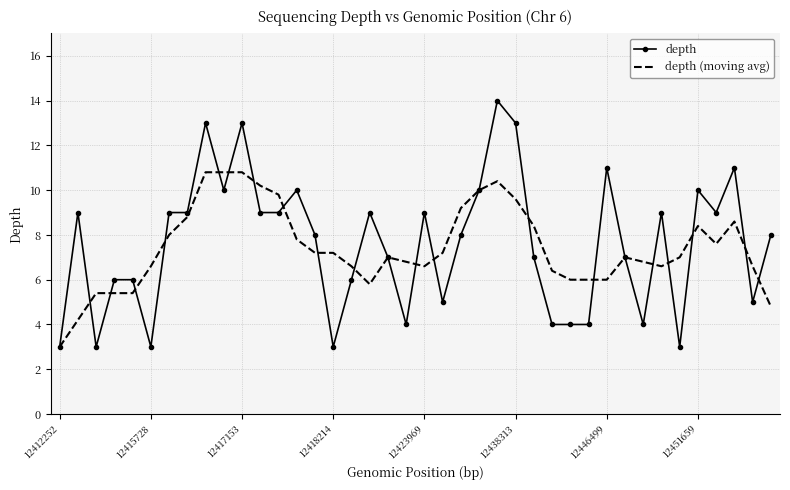

What are all the series names shown in the legend?

depth, depth (moving avg)